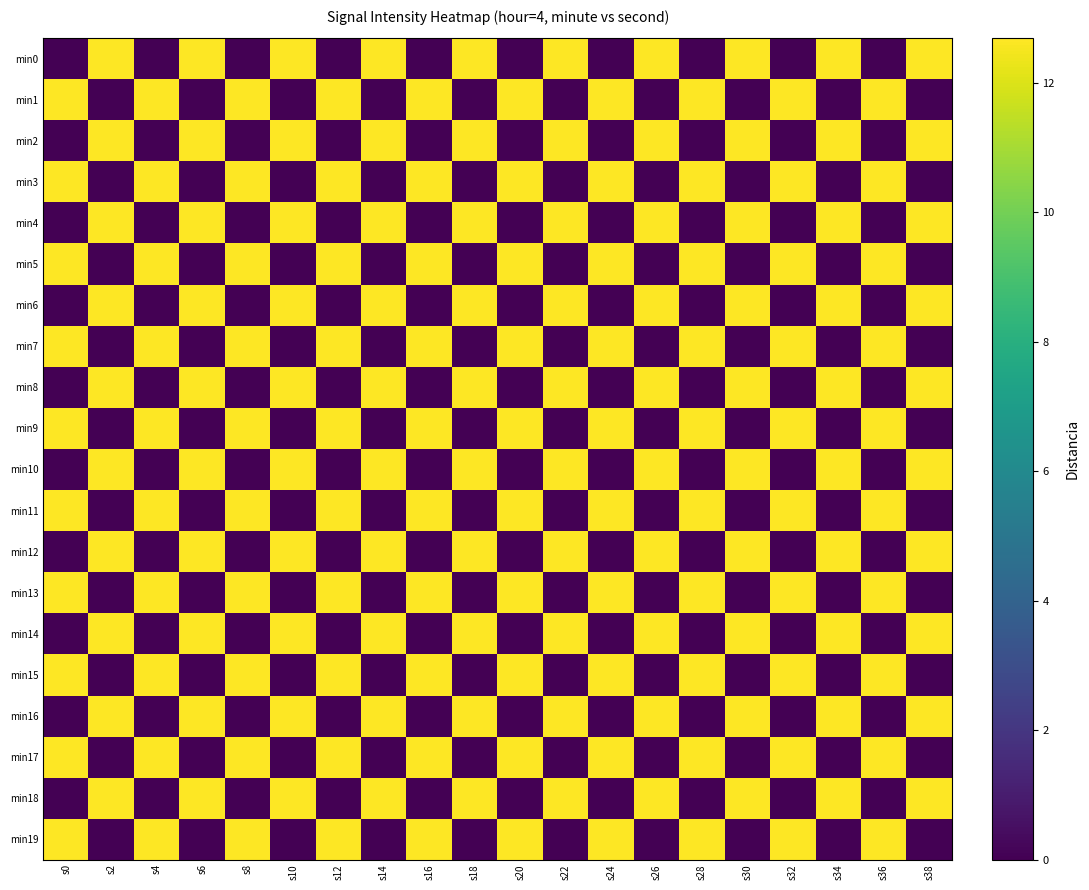

Which category has the highest value across all series?

s2